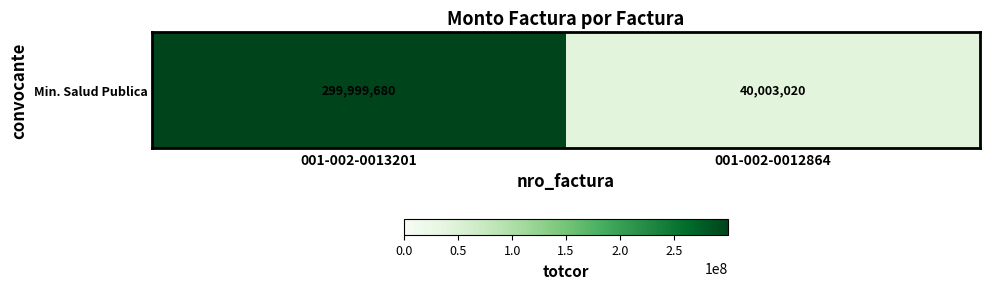

What is the difference between the maximum and minimum values?

259996660